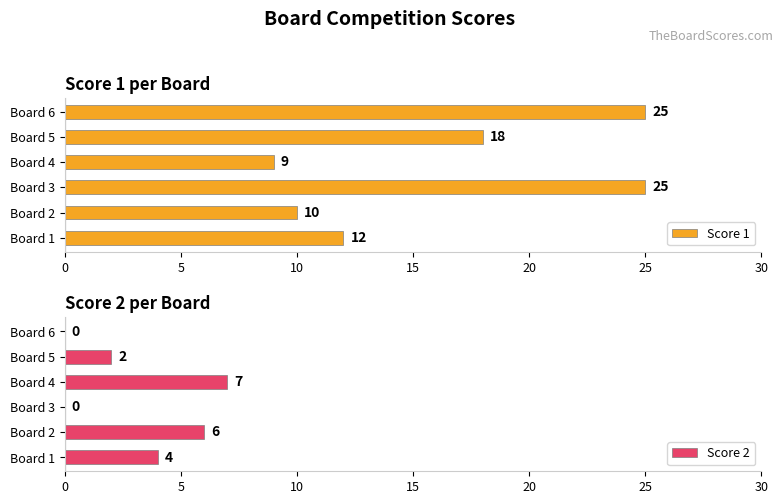

Which series has the largest total across all categories?

Score 1